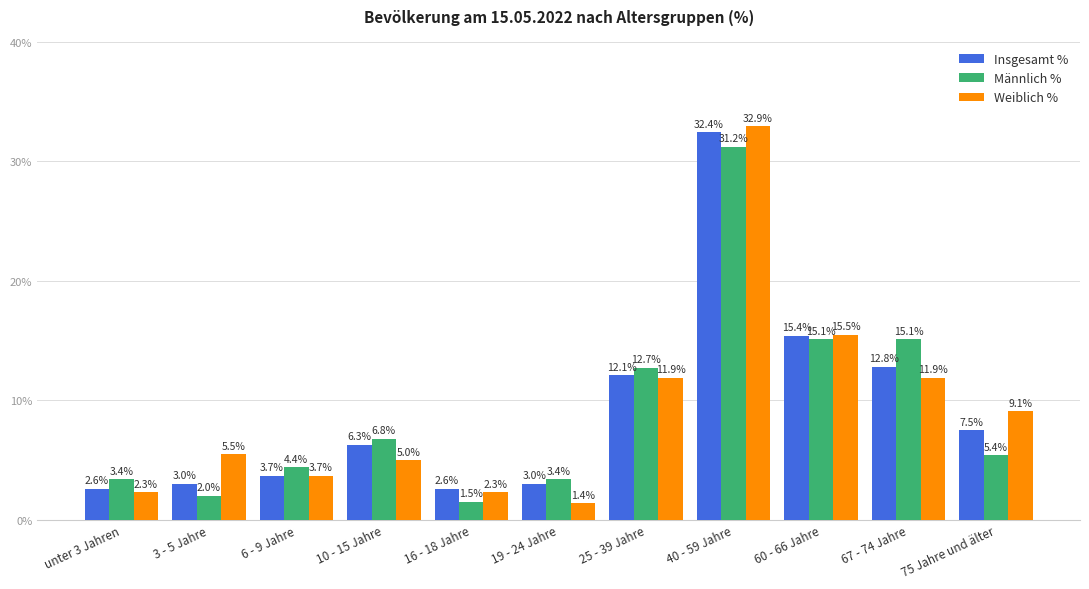

What is the smallest value displayed?

1.4